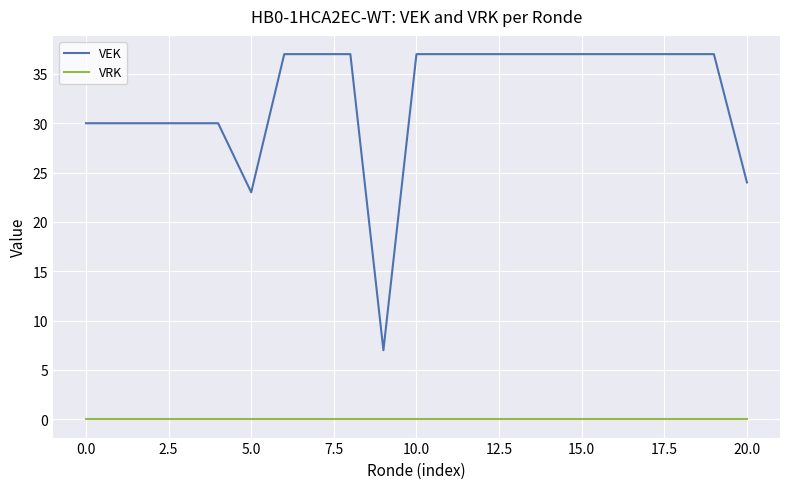

Which series has the largest total across all categories?

VEK